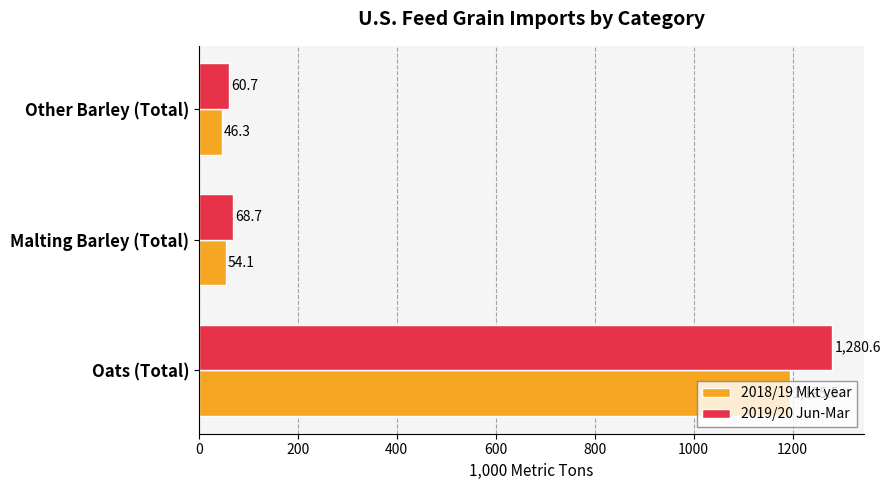

Which series has the largest range (max minus min)?

2019/20 Jun-Mar